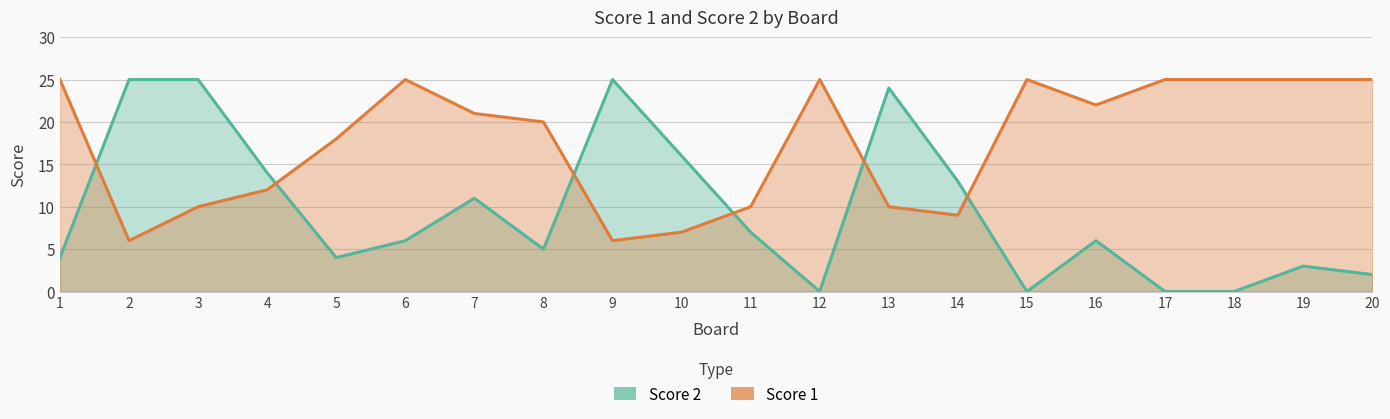

What are all the series names shown in the legend?

Score 1, Score 2